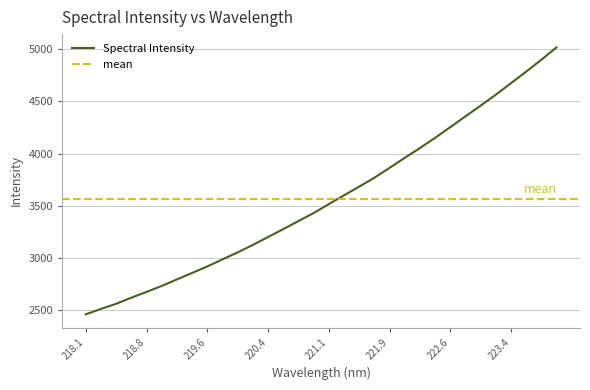

Reading left to right, transcribe all the data shown in this chart.

2459.3	2511.1	2560.4	2618.7	2674.3	2731.5	2794.2	2855.8	2918.7	2986.0	3053.3	3124.8	3200.4	3276.3	3353.3	3430.0	3516.0	3600.1	3683.1	3768.5	3863.0	3959.0	4053.5	4150.9	4253.4	4356.8	4459.6	4564.2	4674.8	4785.2	4899.1	5017.1